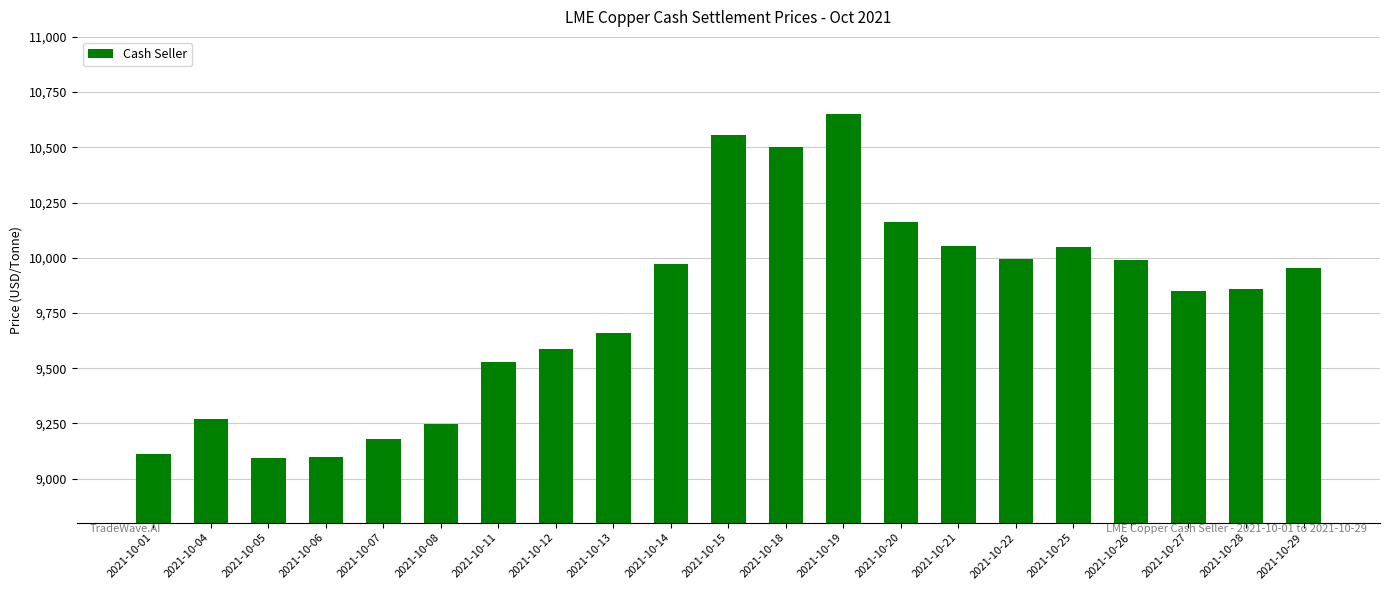

Which has a higher value, 2021-10-04 or 2021-10-07?

2021-10-04